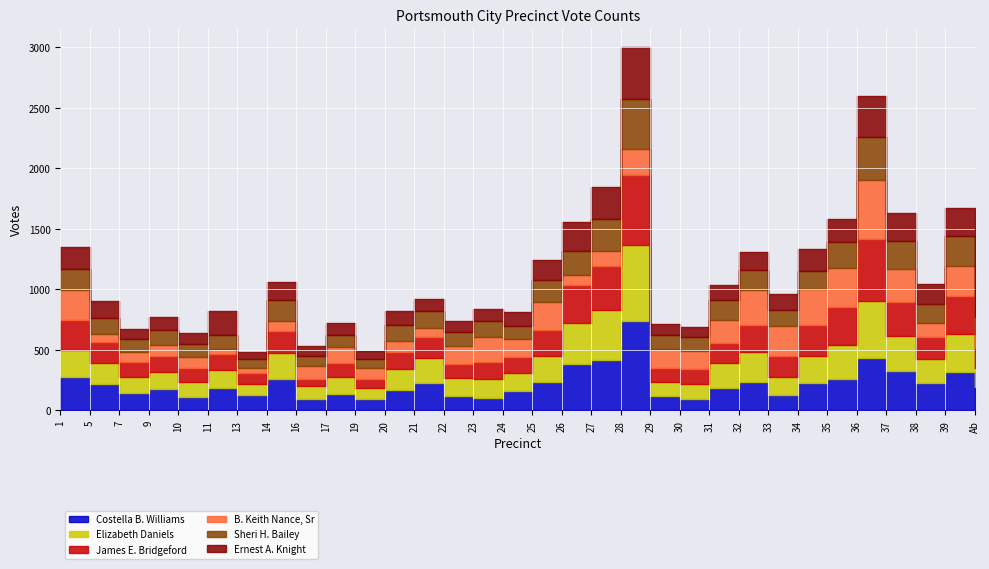

Which category has the highest value across all series?

28